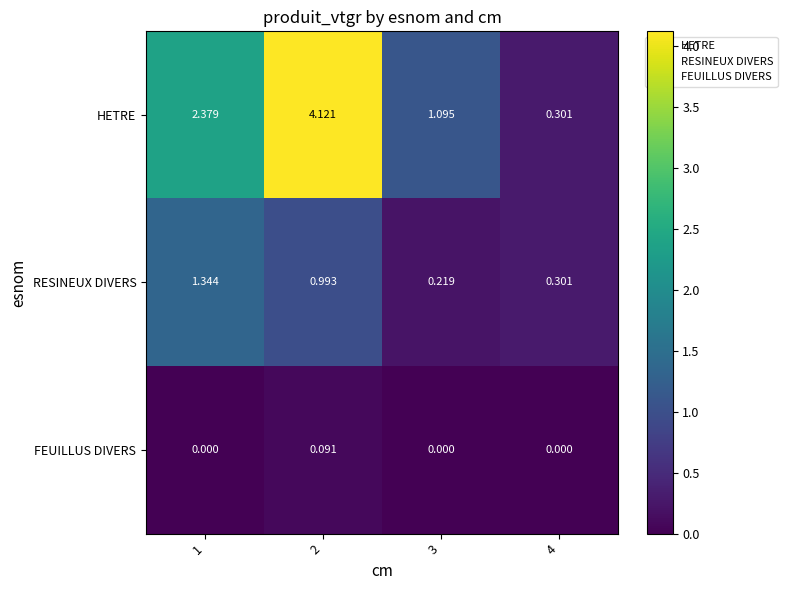

Which series changed the most between 2 and 3?

HETRE